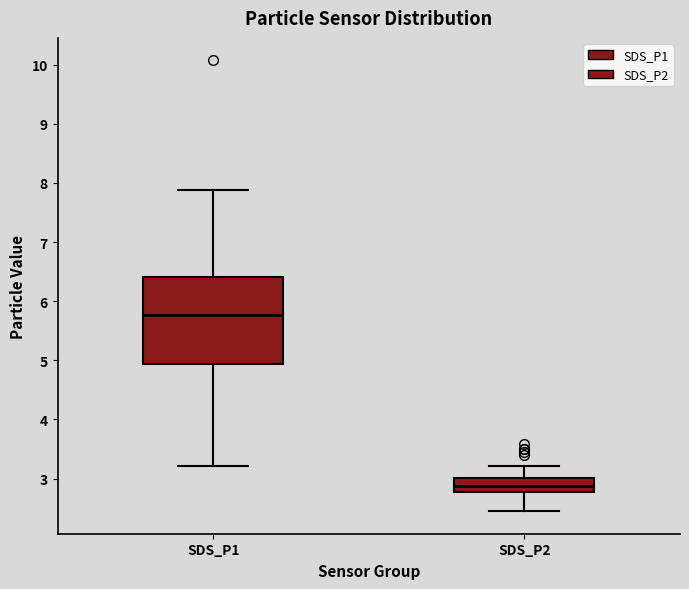

Reading left to right, transcribe this box plot: for each box, give where its median line is, the range the box spans, and where its two whiskers end, as read against the y-axis. The values are not printed on the chart, so give them approximately, as read against the axis.

SDS_P1: median 5.8, box 4.9 to 6.4, whiskers 3.2 to 7.9
SDS_P2: median 2.9, box 2.8 to 3.0, whiskers 2.5 to 3.2